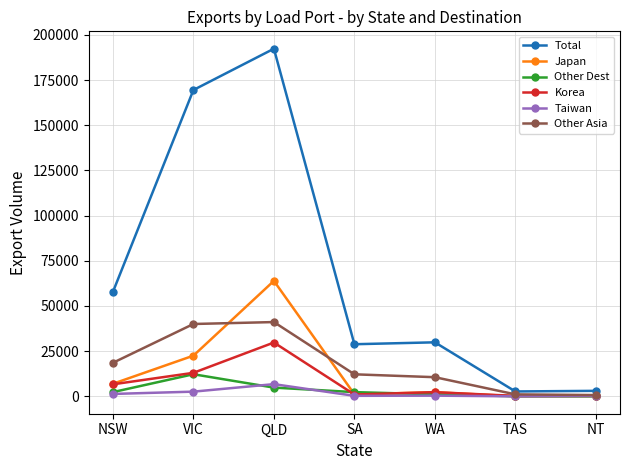

Is it true that Other Asia equals 40033 at VIC?

True